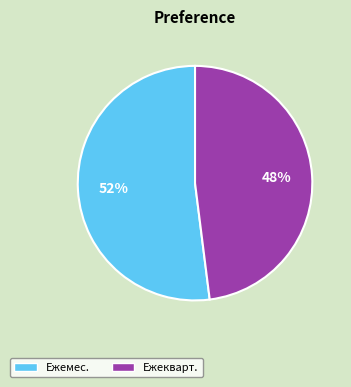

To the nearest percent, what is the average slice percentage?

50%